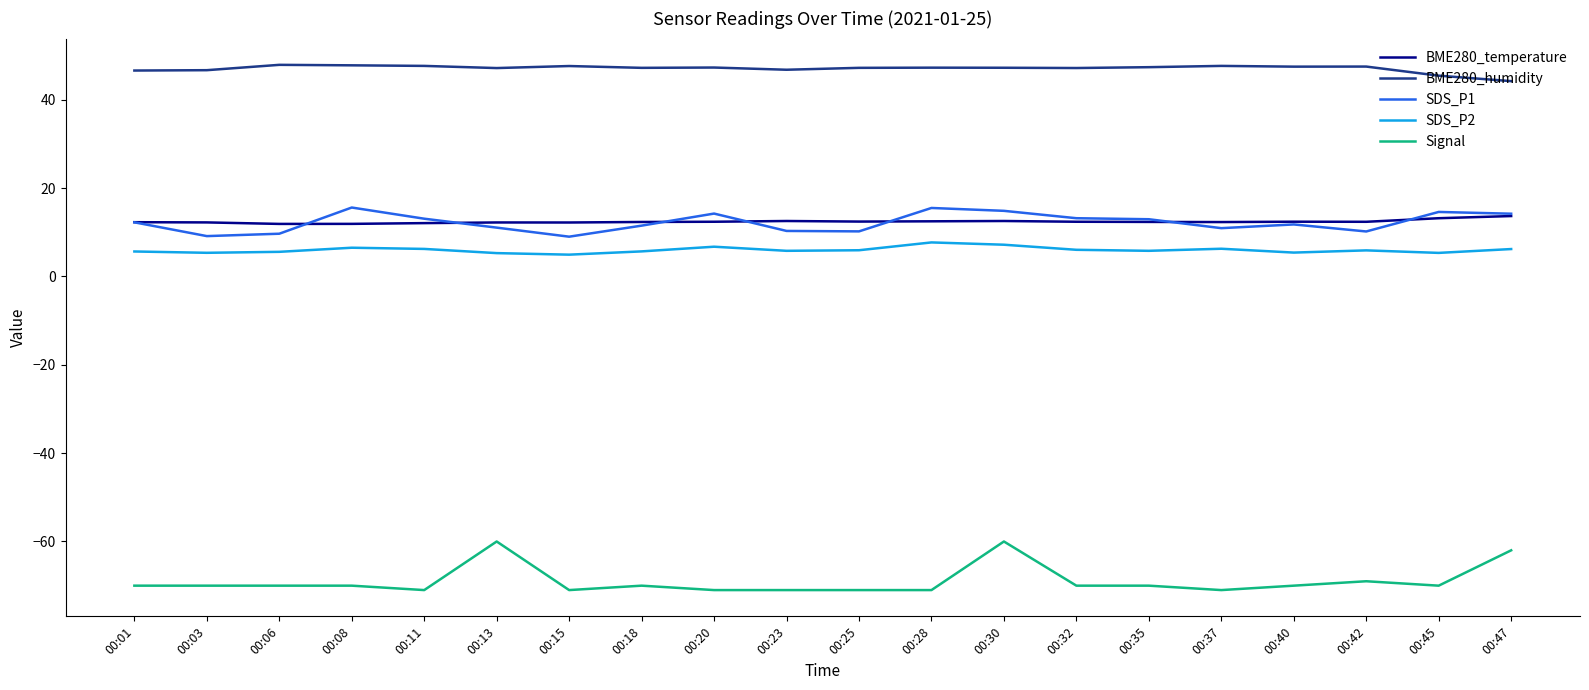

Which series has the largest total across all categories?

BME280_humidity